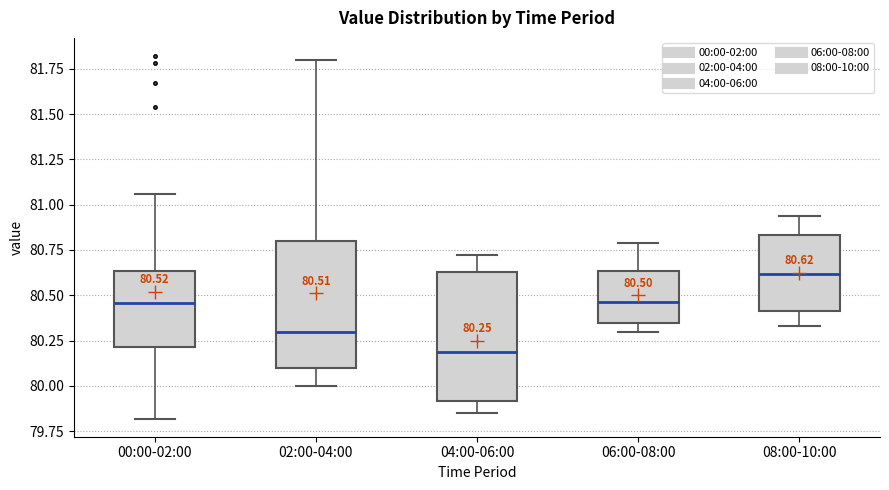

Which box's median line is the highest?

08:00-10:00